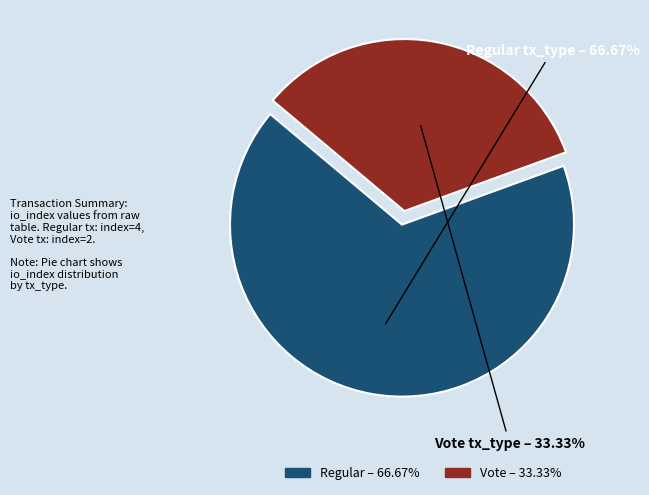

To the nearest percent, what portion does Regular represent?

67%